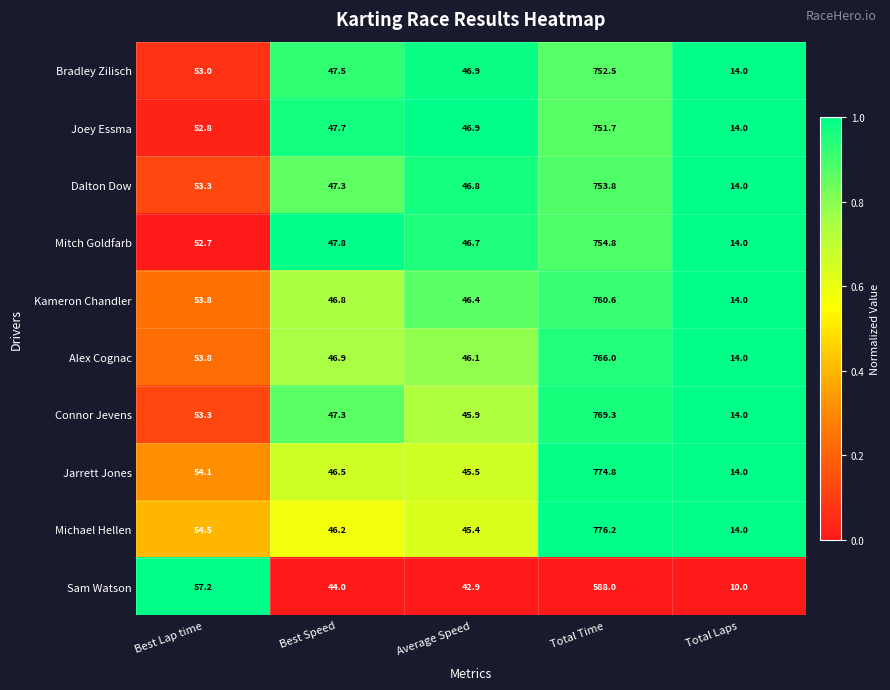

What is the spread (max minus min) of values at Best Speed?

3.8